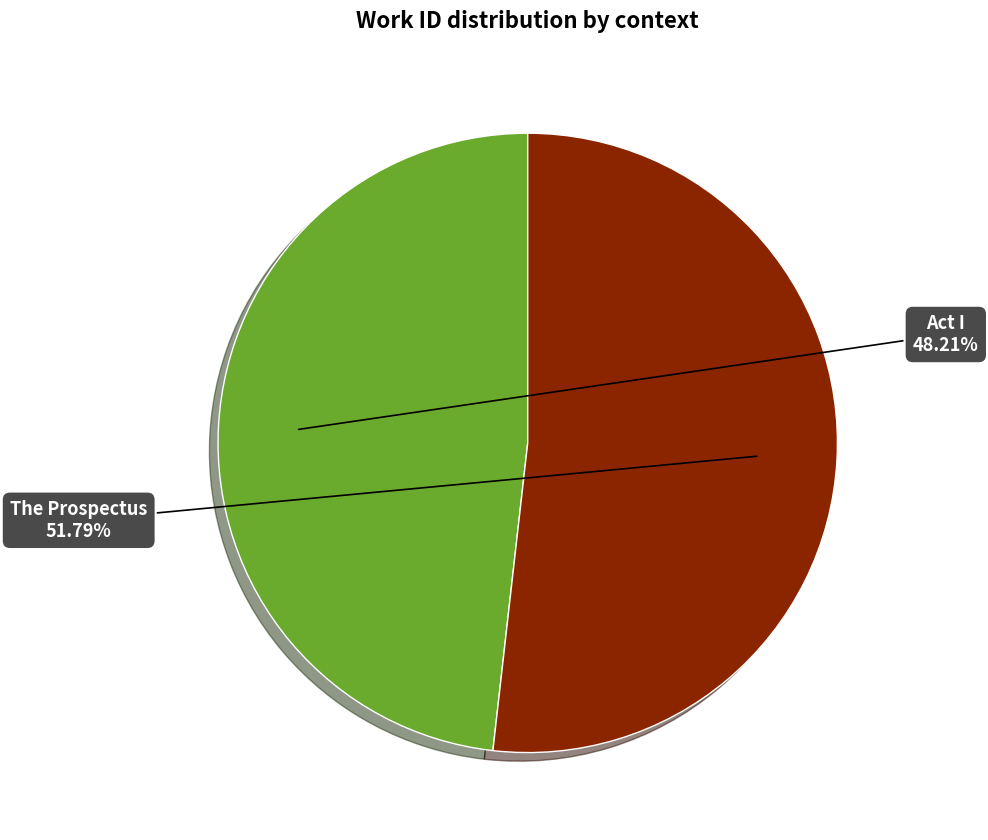

To the nearest percent, what is the average slice percentage?

50%